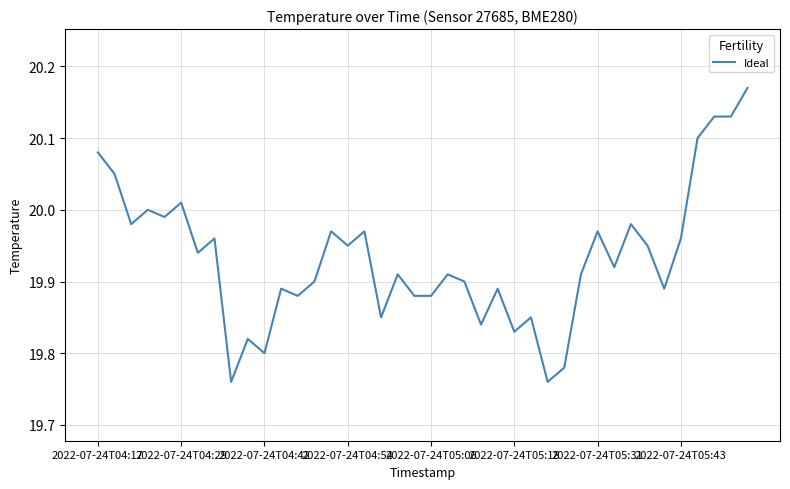

What is the difference between the maximum and minimum values?

0.4